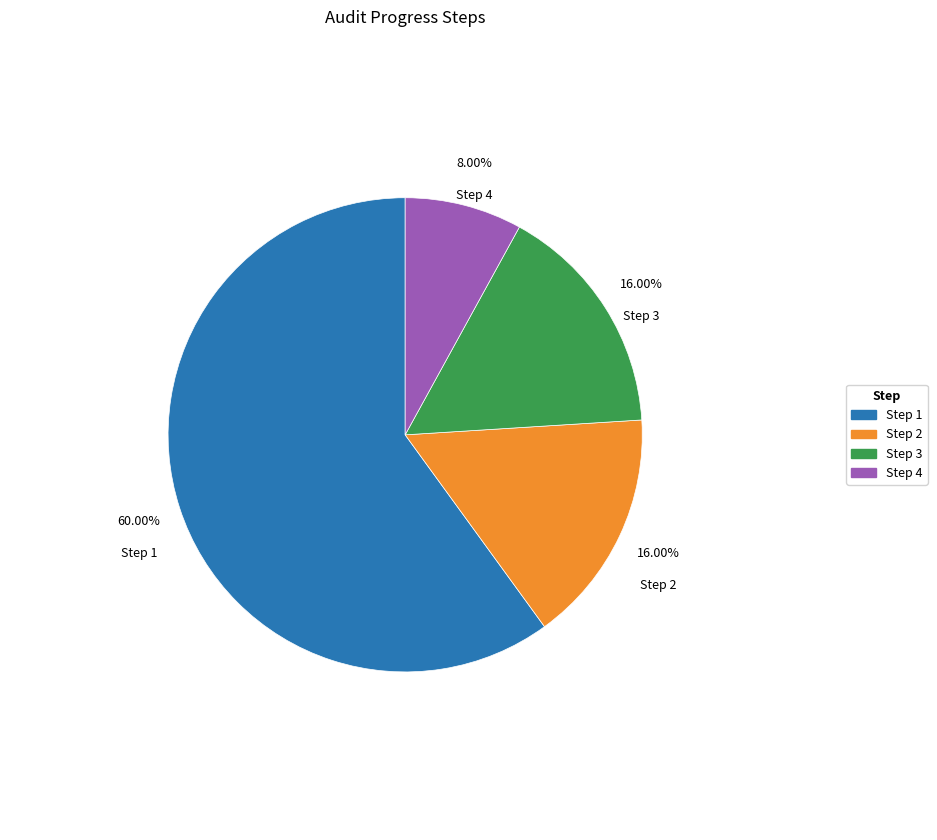

To the nearest percent, what percentage of the pie is Step 2?

16%